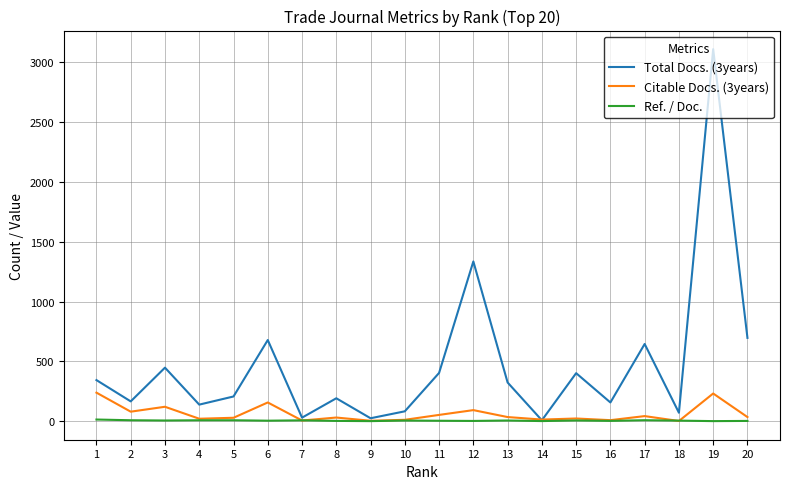

At which category is the sum across all series the highest?

19